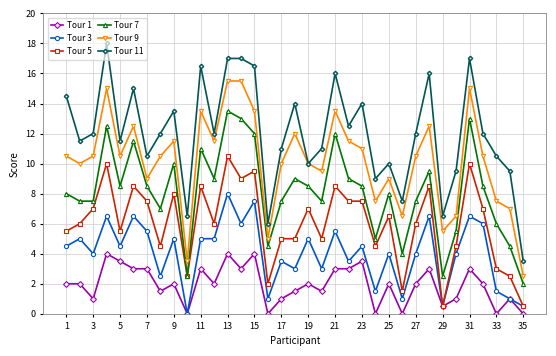

What is the value of the Tour 5 point at the 12th from the left?

6.0